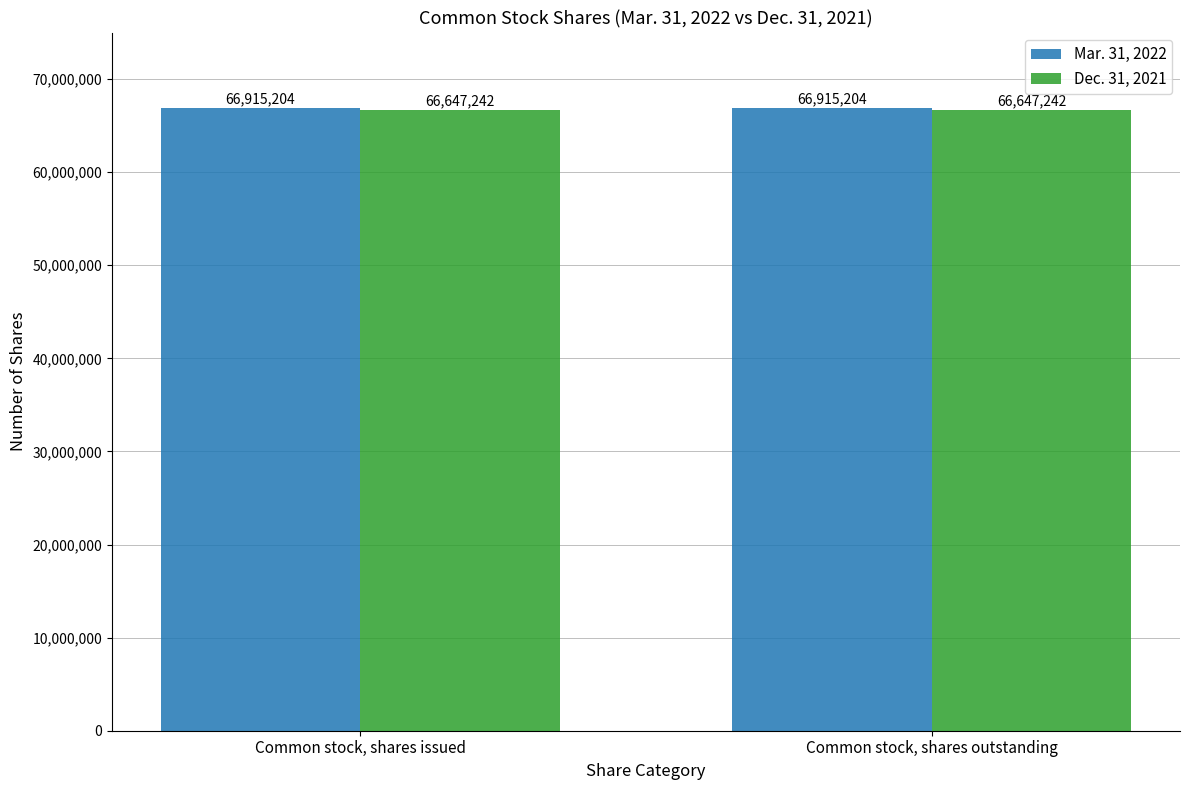

What is the value of the Dec. 31, 2021 bar at the 2nd from the left?

66647242